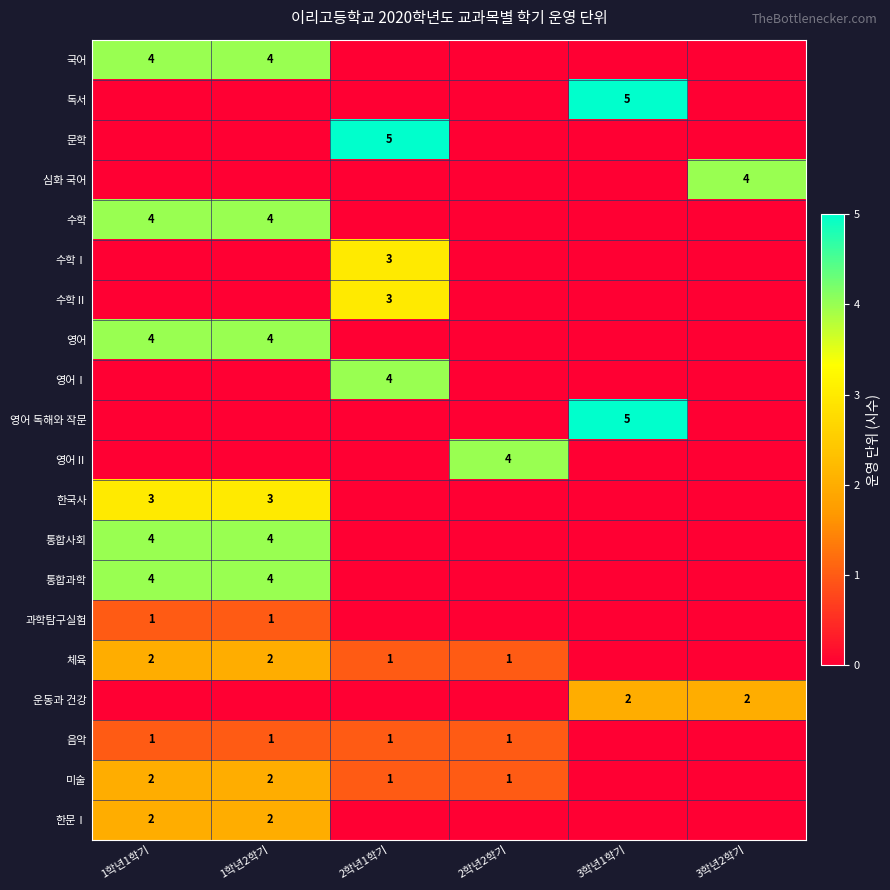

What is the total value across all series at 2학년1학기?

18